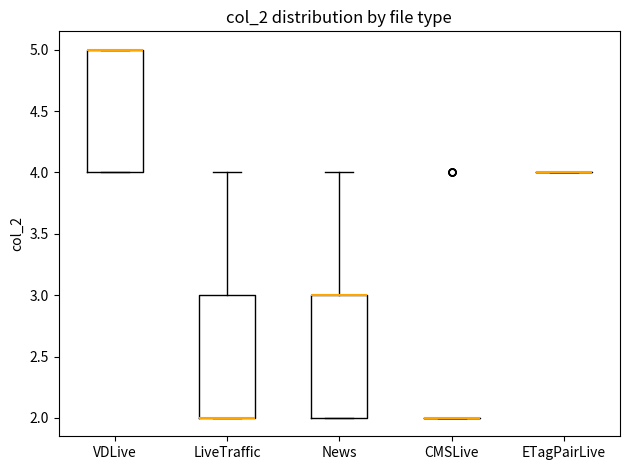

Reading left to right, transcribe this box plot: for each box, give where its median line is, the range the box spans, and where its two whiskers end, as read against the y-axis. The values are not printed on the chart, so give them approximately, as read against the axis.

VDLive: median 5 (drawn on the box's upper edge), box 4 to 5, whiskers 4 to 5
LiveTraffic: median 2 (drawn on the box's lower edge), box 2 to 3, whiskers 2 to 4
News: median 3 (drawn on the box's upper edge), box 2 to 3, whiskers 2 to 4
CMSLive: box collapsed to a line at 2, whiskers 2 to 2
ETagPairLive: box collapsed to a line at 4, whiskers 4 to 4